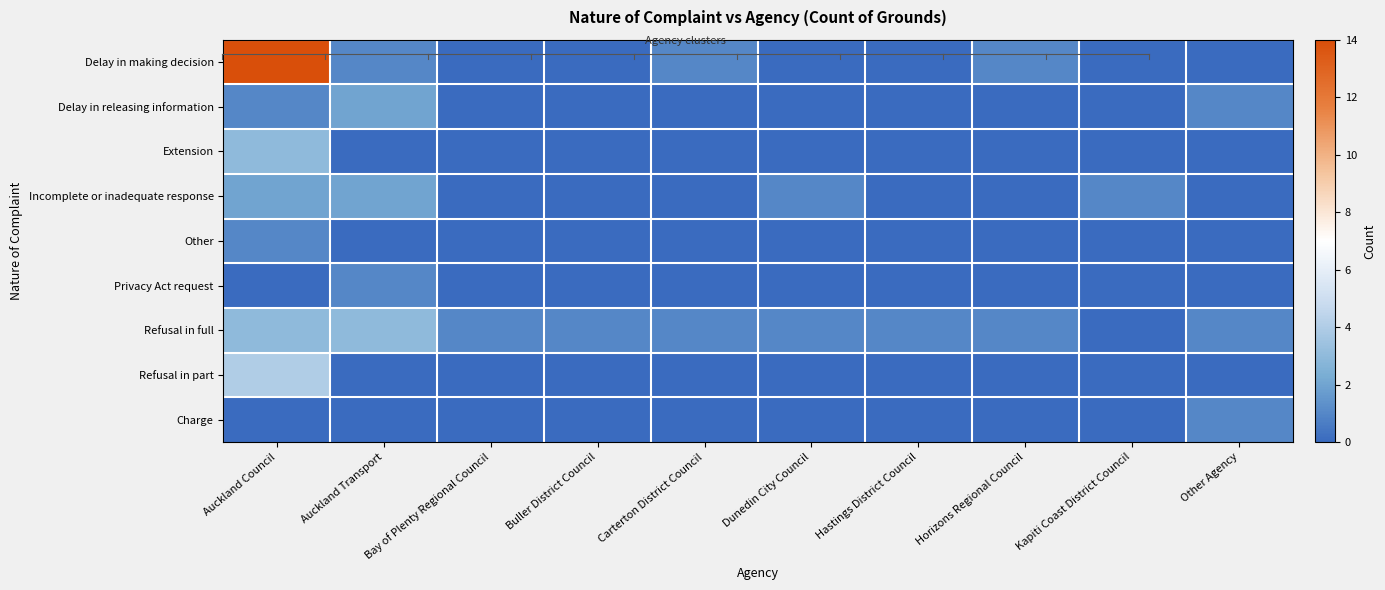

Reading left to right, list all the values displayed in this chart.

Delay in making decision: Auckland Council=14	Auckland Transport=1	Bay of Plenty Regional Council=0	Buller District Council=0	Carterton District Council=1	Dunedin City Council=0	Hastings District Council=0	Horizons Regional Council=1	Kapiti Coast District Council=0	Other Agency=0
Delay in releasing information: Auckland Council=1	Auckland Transport=2	Bay of Plenty Regional Council=0	Buller District Council=0	Carterton District Council=0	Dunedin City Council=0	Hastings District Council=0	Horizons Regional Council=0	Kapiti Coast District Council=0	Other Agency=1
Extension: Auckland Council=3	Auckland Transport=0	Bay of Plenty Regional Council=0	Buller District Council=0	Carterton District Council=0	Dunedin City Council=0	Hastings District Council=0	Horizons Regional Council=0	Kapiti Coast District Council=0	Other Agency=0
Incomplete or inadequate response: Auckland Council=2	Auckland Transport=2	Bay of Plenty Regional Council=0	Buller District Council=0	Carterton District Council=0	Dunedin City Council=1	Hastings District Council=0	Horizons Regional Council=0	Kapiti Coast District Council=1	Other Agency=0
Other: Auckland Council=1	Auckland Transport=0	Bay of Plenty Regional Council=0	Buller District Council=0	Carterton District Council=0	Dunedin City Council=0	Hastings District Council=0	Horizons Regional Council=0	Kapiti Coast District Council=0	Other Agency=0
Privacy Act request: Auckland Council=0	Auckland Transport=1	Bay of Plenty Regional Council=0	Buller District Council=0	Carterton District Council=0	Dunedin City Council=0	Hastings District Council=0	Horizons Regional Council=0	Kapiti Coast District Council=0	Other Agency=0
Refusal in full: Auckland Council=3	Auckland Transport=3	Bay of Plenty Regional Council=1	Buller District Council=1	Carterton District Council=1	Dunedin City Council=1	Hastings District Council=1	Horizons Regional Council=1	Kapiti Coast District Council=0	Other Agency=1
Refusal in part: Auckland Council=4	Auckland Transport=0	Bay of Plenty Regional Council=0	Buller District Council=0	Carterton District Council=0	Dunedin City Council=0	Hastings District Council=0	Horizons Regional Council=0	Kapiti Coast District Council=0	Other Agency=0
Charge: Auckland Council=0	Auckland Transport=0	Bay of Plenty Regional Council=0	Buller District Council=0	Carterton District Council=0	Dunedin City Council=0	Hastings District Council=0	Horizons Regional Council=0	Kapiti Coast District Council=0	Other Agency=1